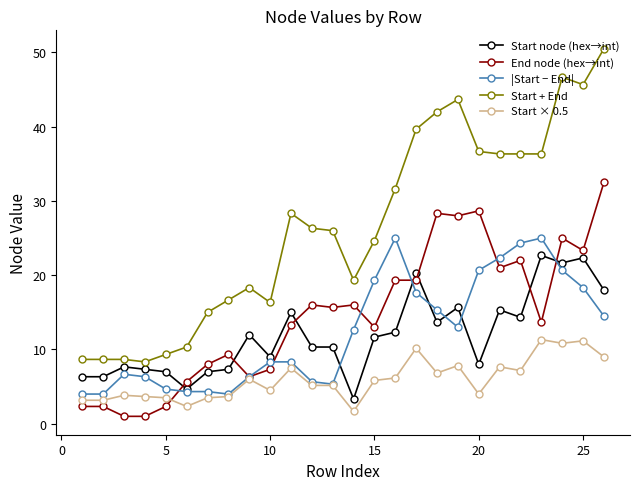

Which series has the largest total across all categories?

Start + End